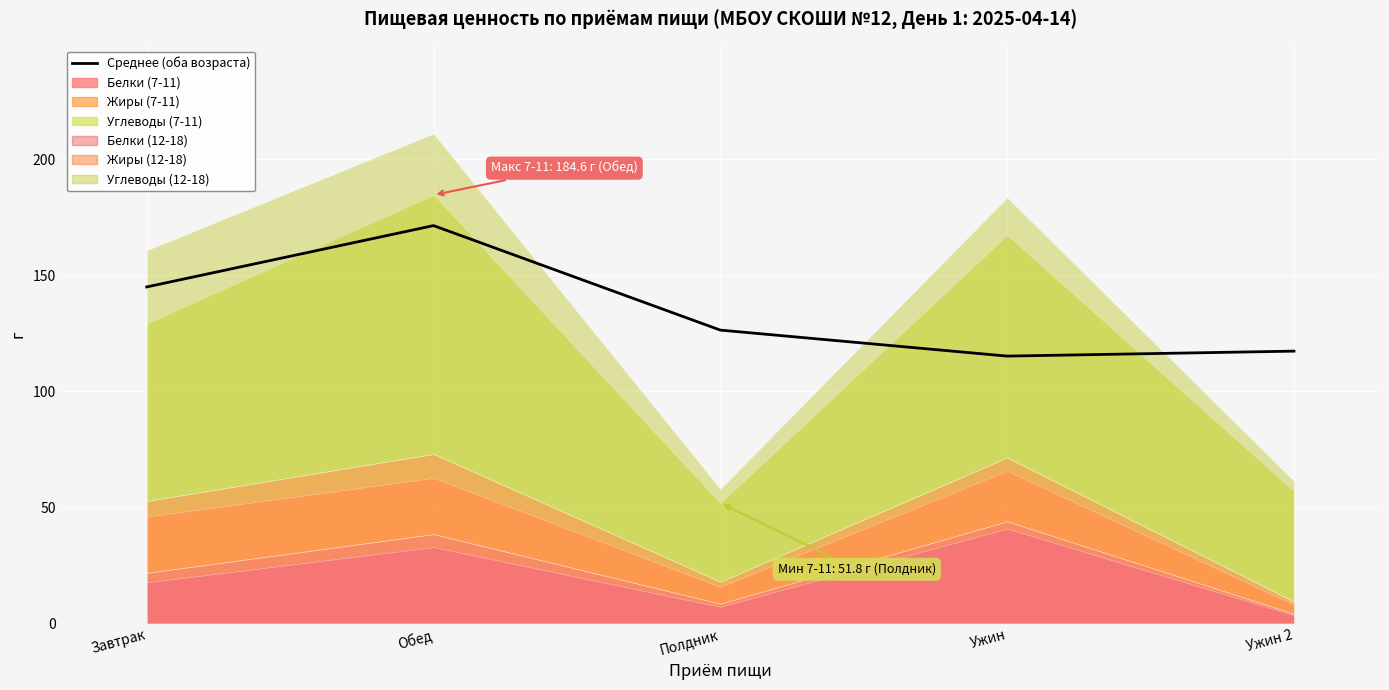

Reading left to right, list all the values displayed in this chart.

144.9	171.4	126.4	115.2	117.3